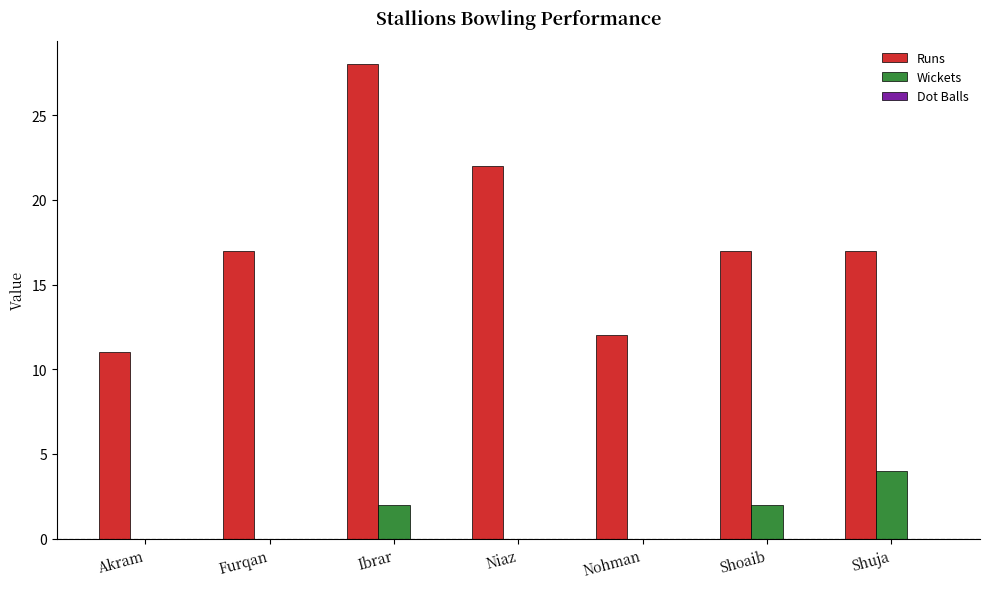

What is the difference between the Wickets values at Niaz and Shoaib?

2